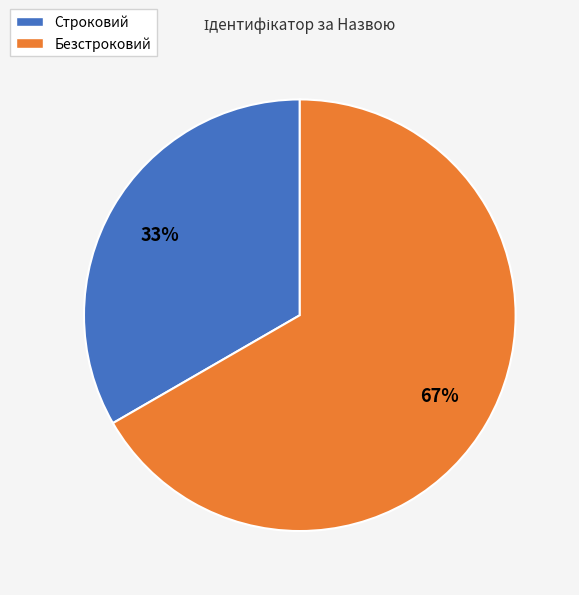

What is the largest slice in the pie chart?

Безстроковий